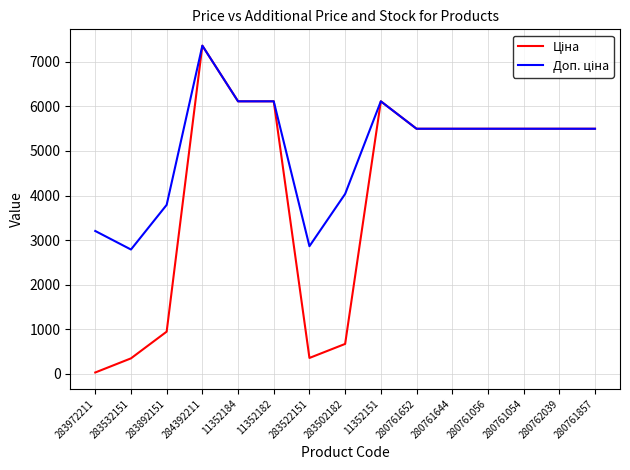

Which category has the highest value across all series?

284392211